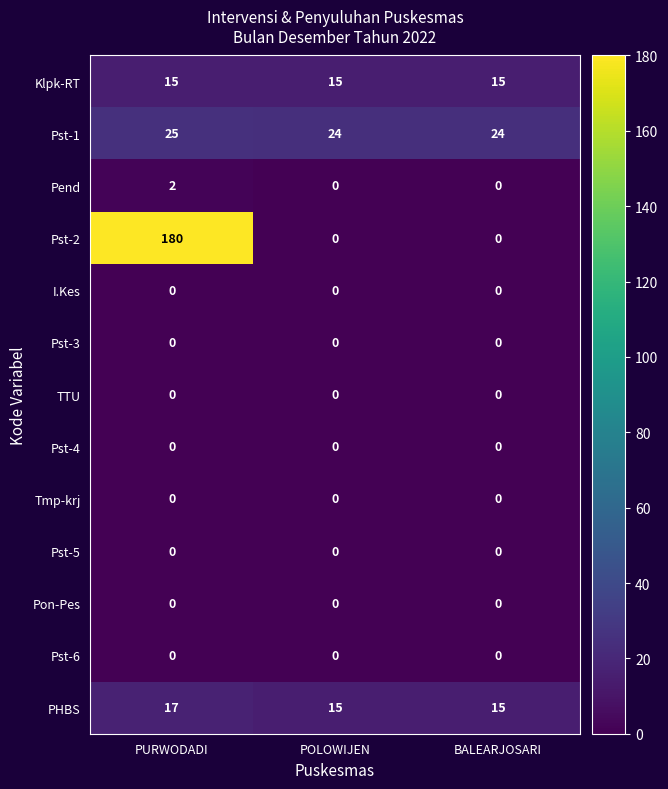

Which series changed the most between PURWODADI and POLOWIJEN?

Pst-2